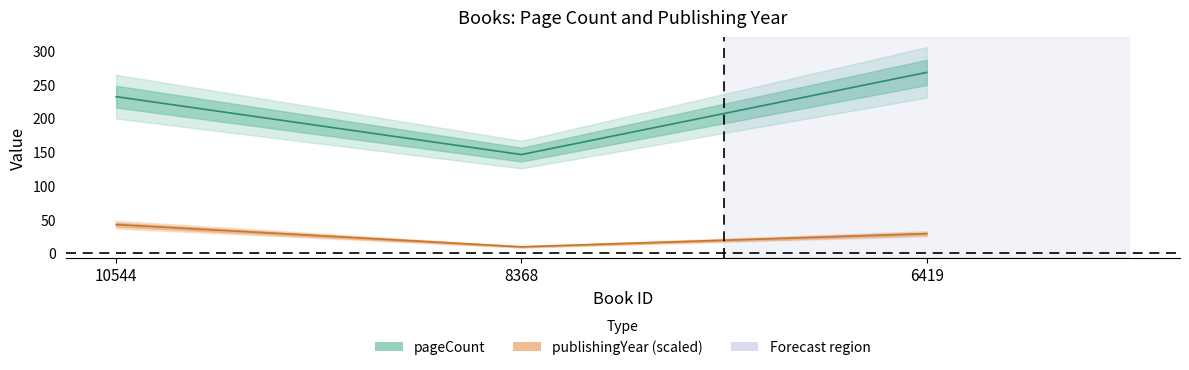

How many data points does each series have?

3